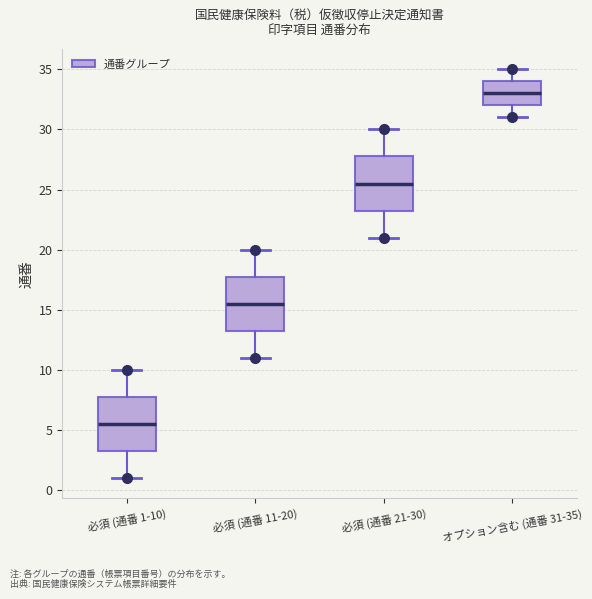

Which box's median line is the highest?

オプション含む (通番 31-35)